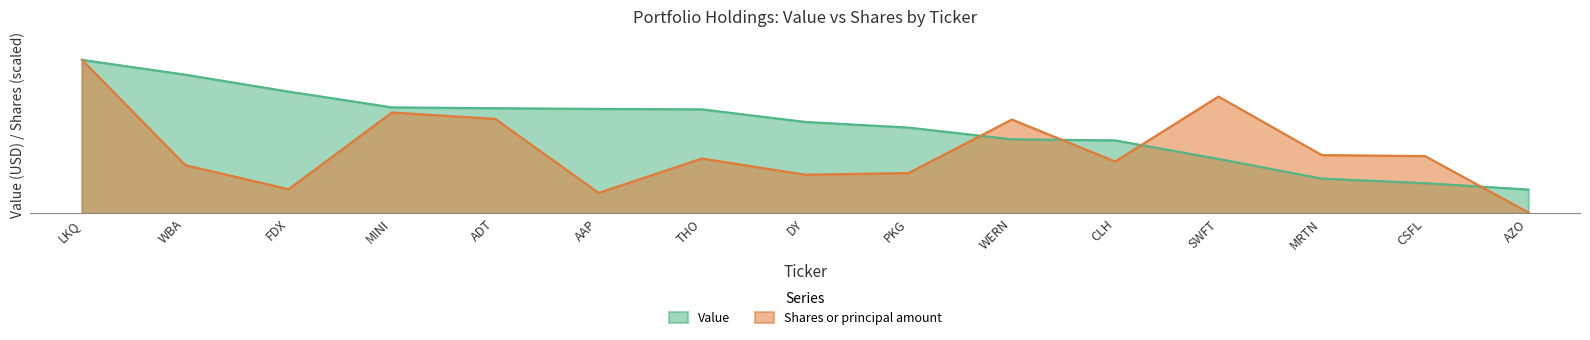

Is it true that Shares or principal amount equals 10870217.1 at CSFL?

False